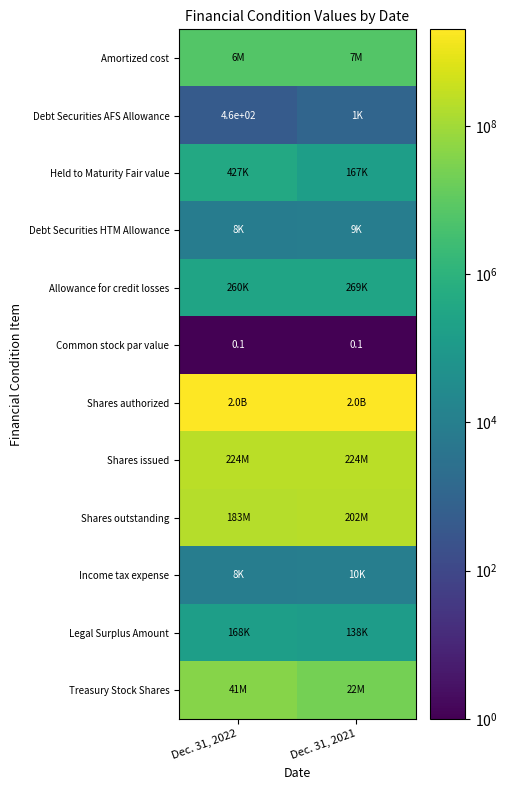

The value of Debt Securities AFS Allowance at Dec. 31, 2022 is 460.0. True or false?

True